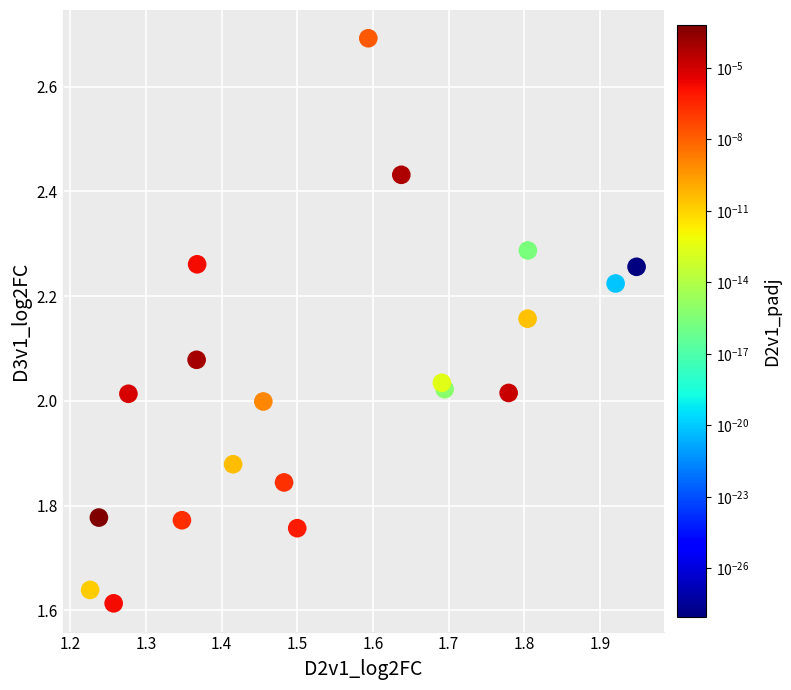

What is the range of Y values (max minus min)?

1.1